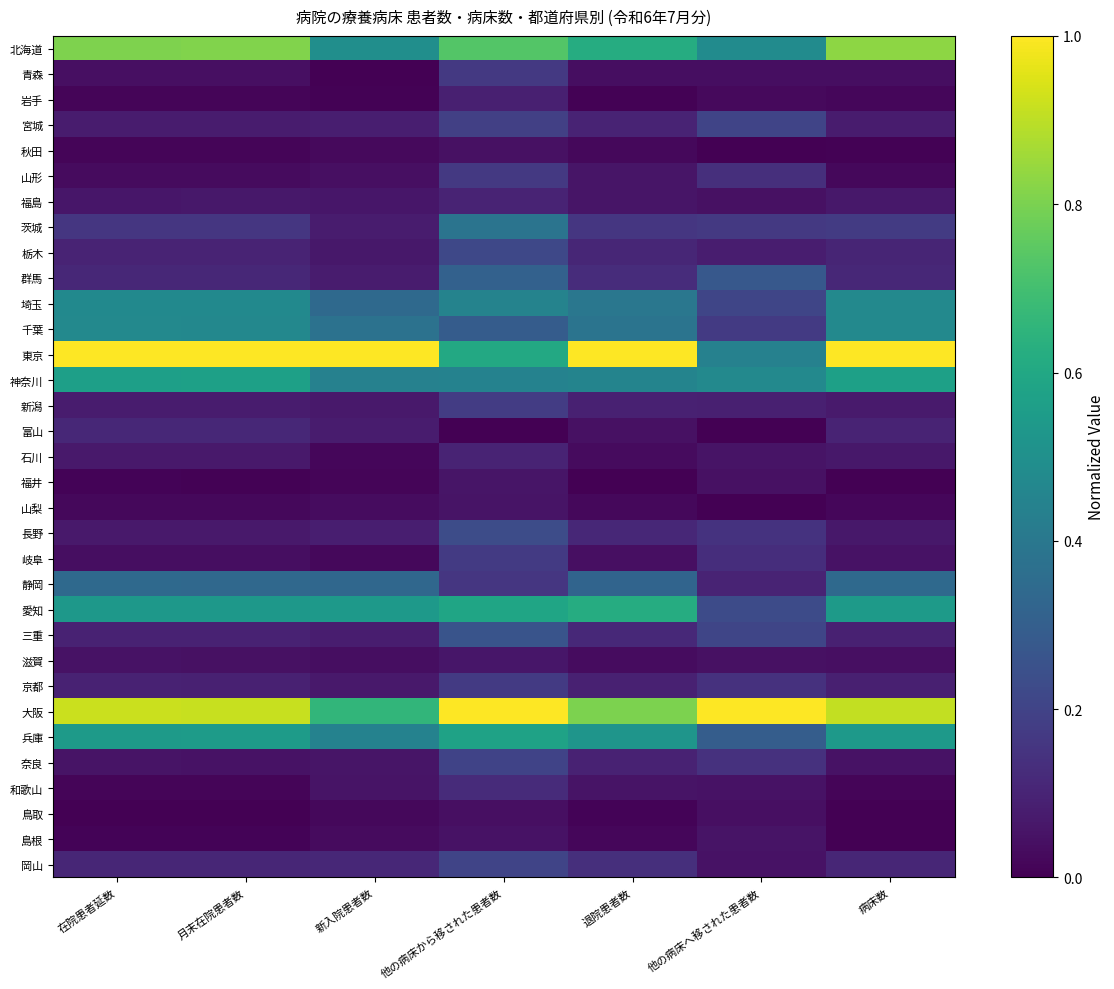

At which category is the sum across all series the highest?

他の病床から移された患者数